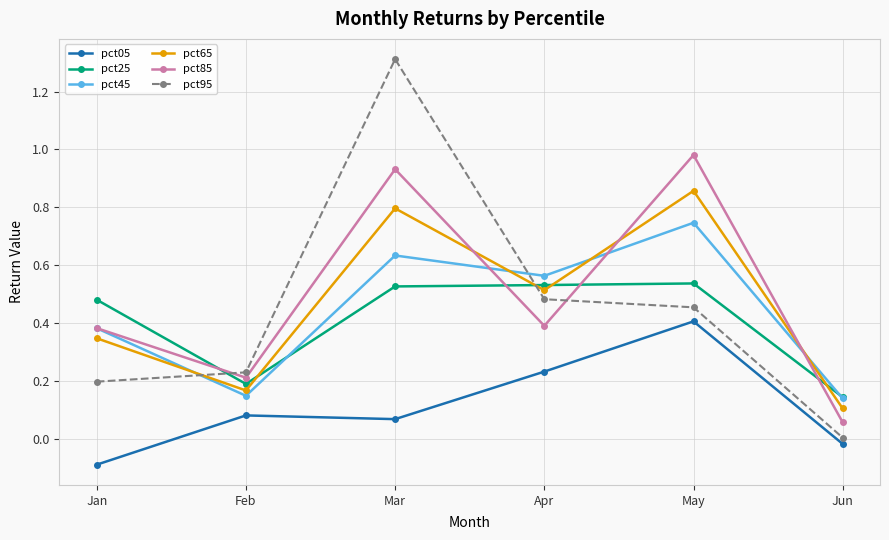

True or false: pct25 and pct05 cross at least once.

False